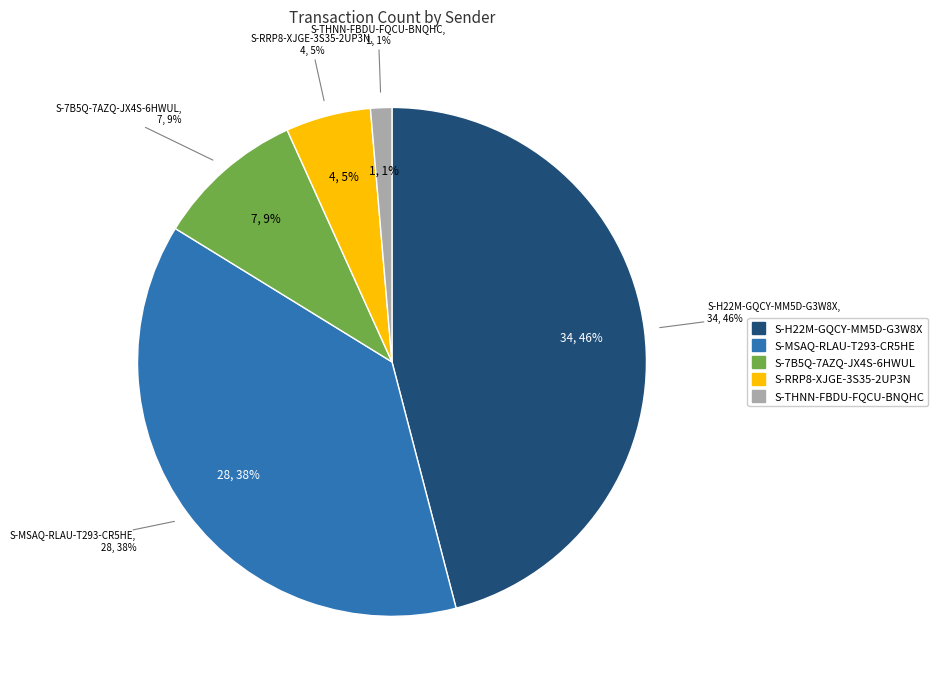

True or false: S-H22M-GQCY-MM5D-G3W8X accounts for 57% of the total.

False